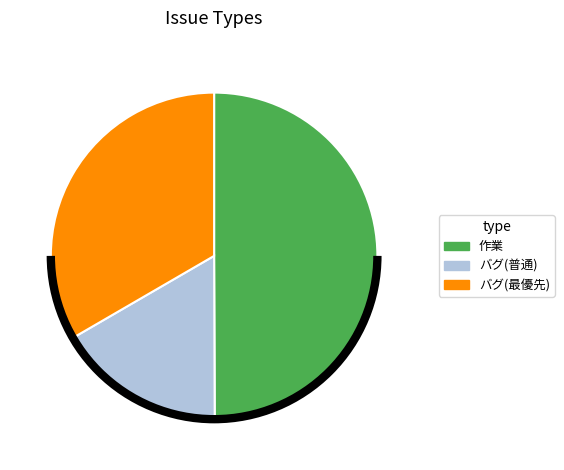

Combined, do バグ(普通) and 作業 account for over 50%?

Yes